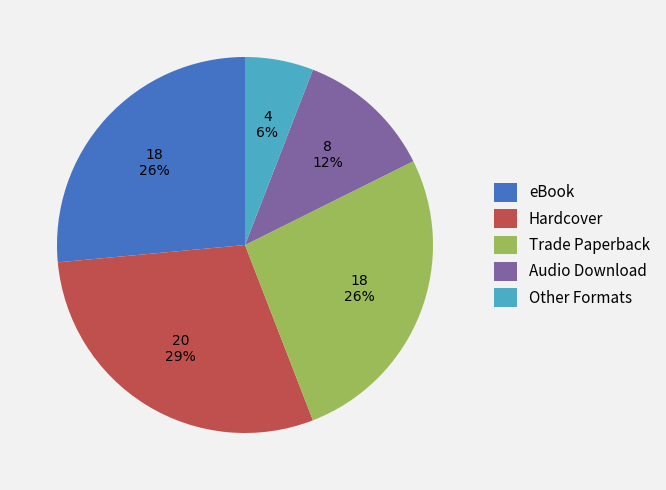

Is it true that Hardcover is 29% of the pie?

True